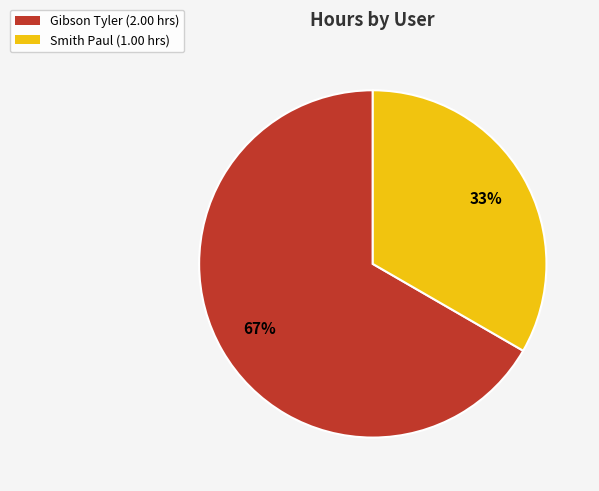

Is the sum of Gibson Tyler and Smith Paul greater than half?

Yes